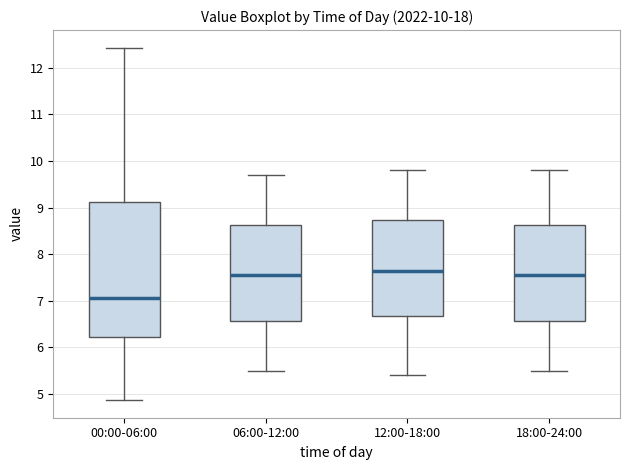

Which box is the tallest, from its lower edge to its upper edge?

00:00-06:00